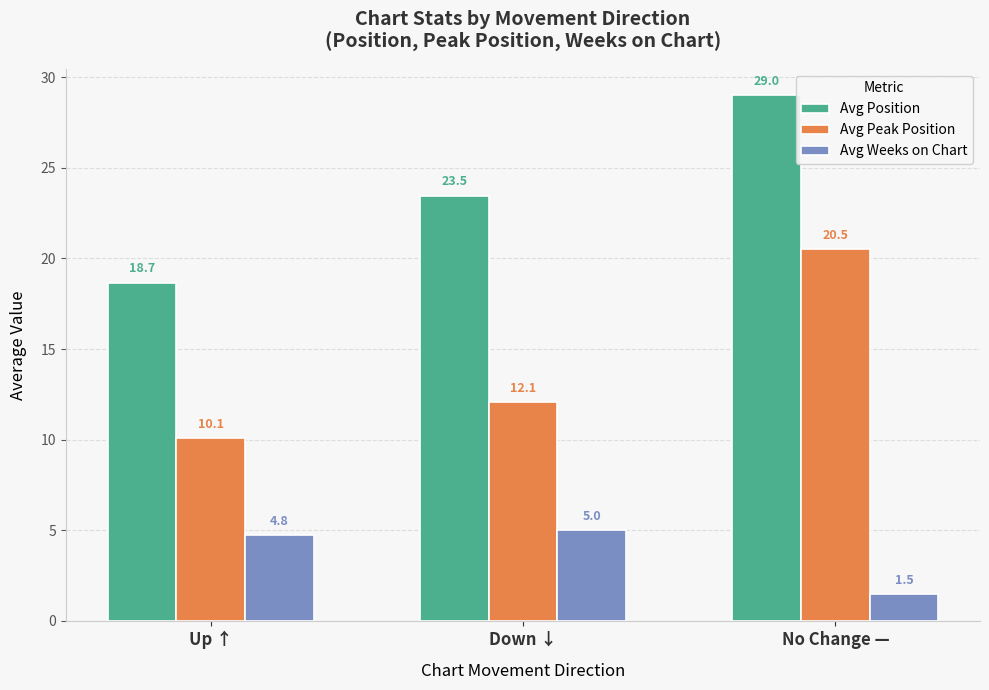

Is the value of Avg Weeks on Chart at Up ↑ greater than the value of Avg Peak Position at Down ↓?

No